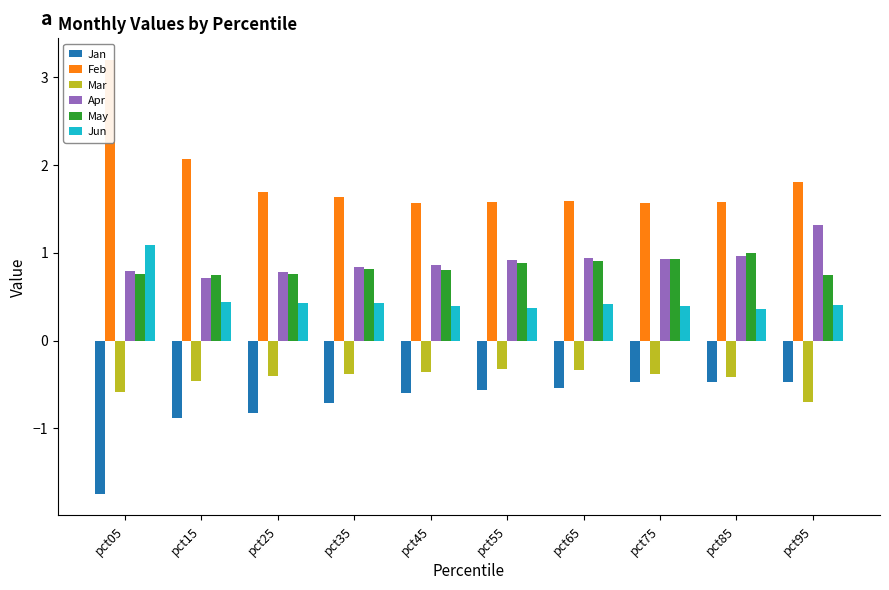

What are all the series names shown in the legend?

Jan, Feb, Mar, Apr, May, Jun